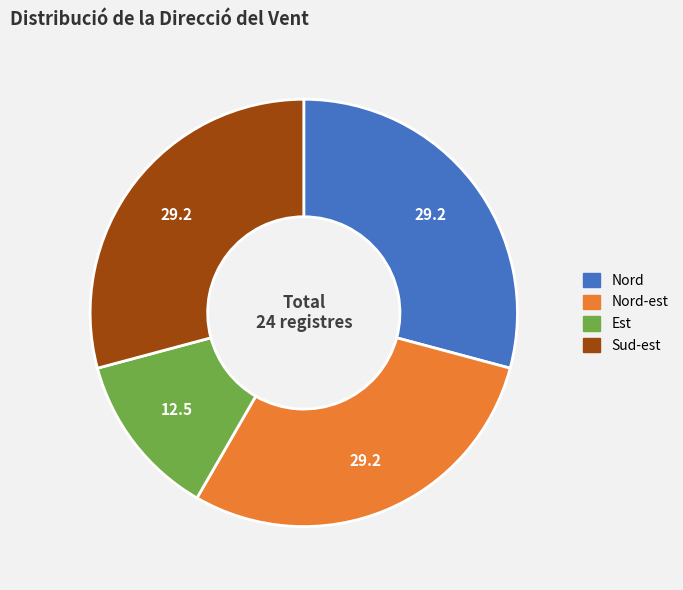

Does any single category account for the majority?

No